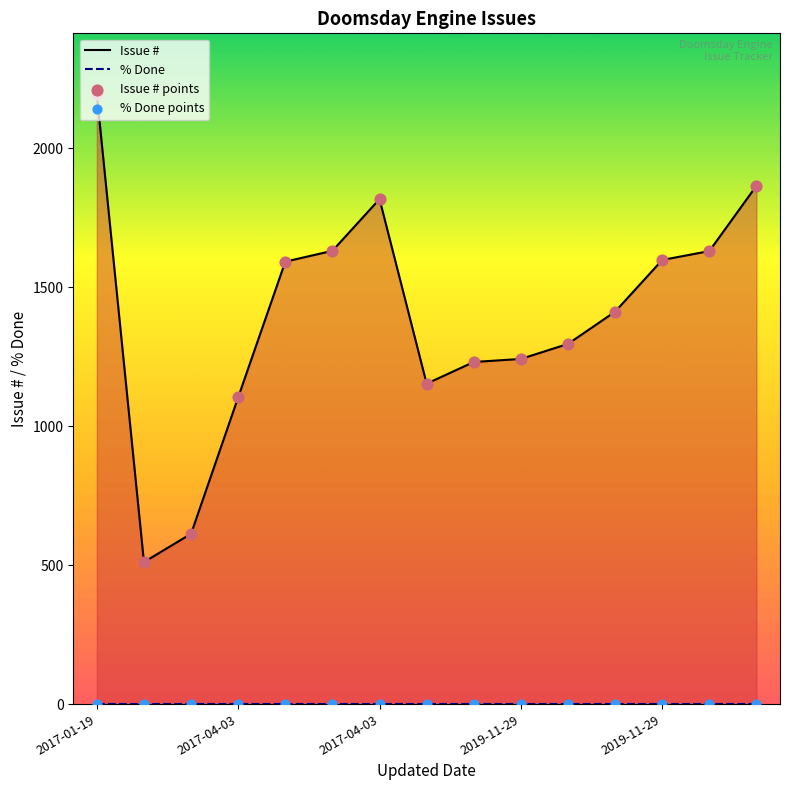

At which category is the sum across all series the highest?

2017-01-19